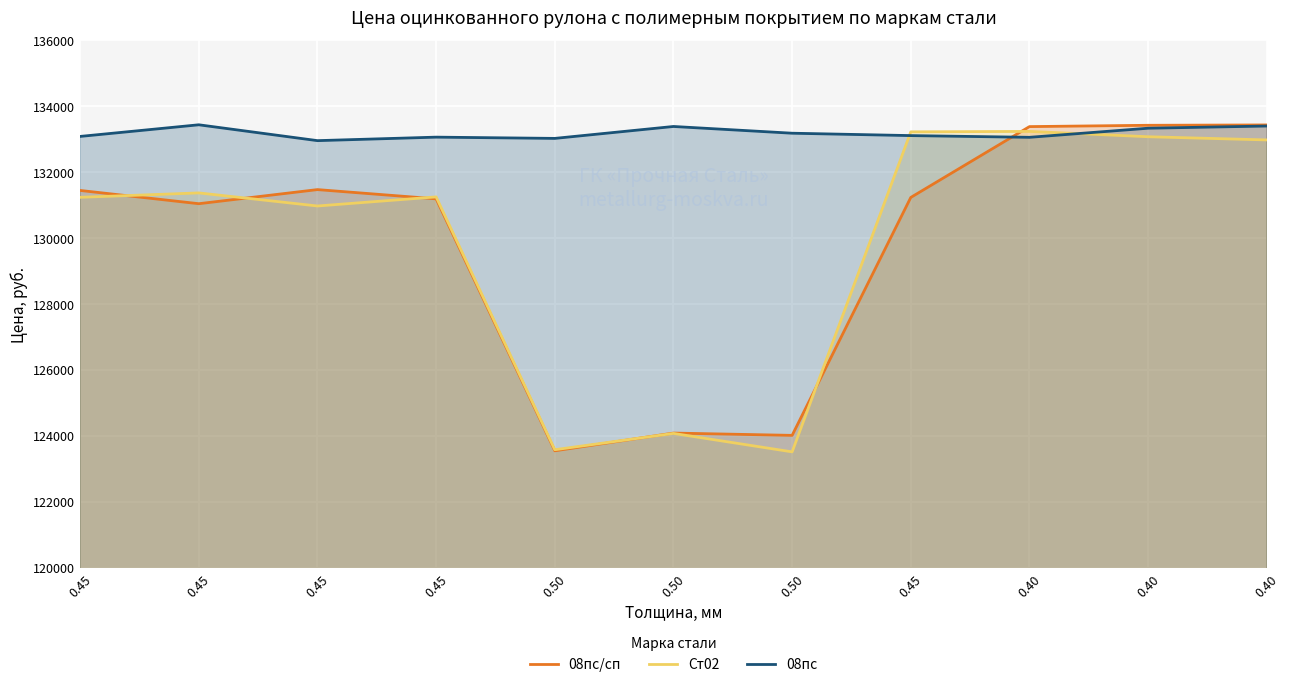

Where is the first local maximum for Ст02?

0.45